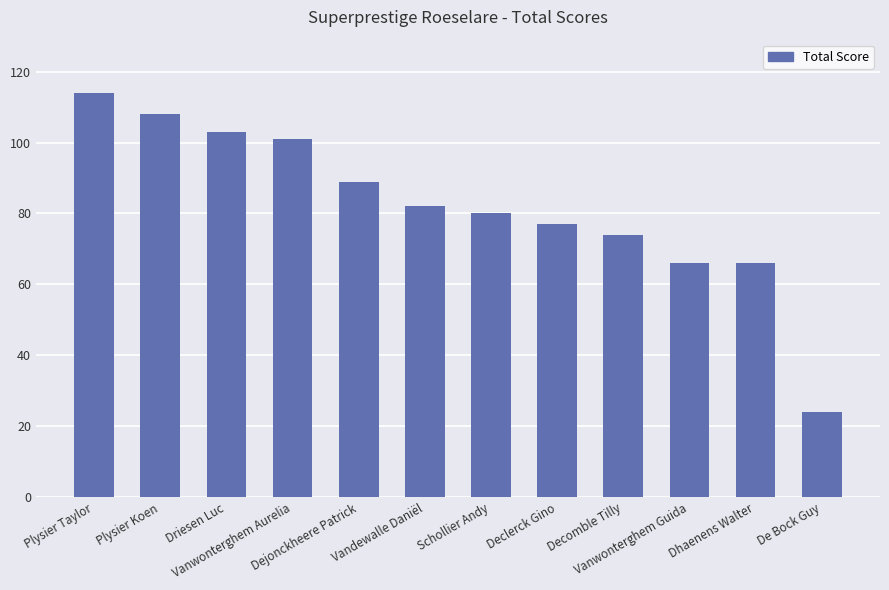

What is the difference between the values at Dhaenens Walter and Schollier Andy?

14